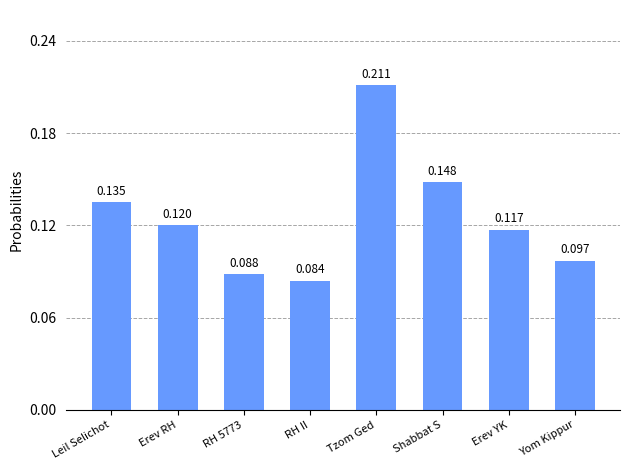

How many bars are there in total?

8